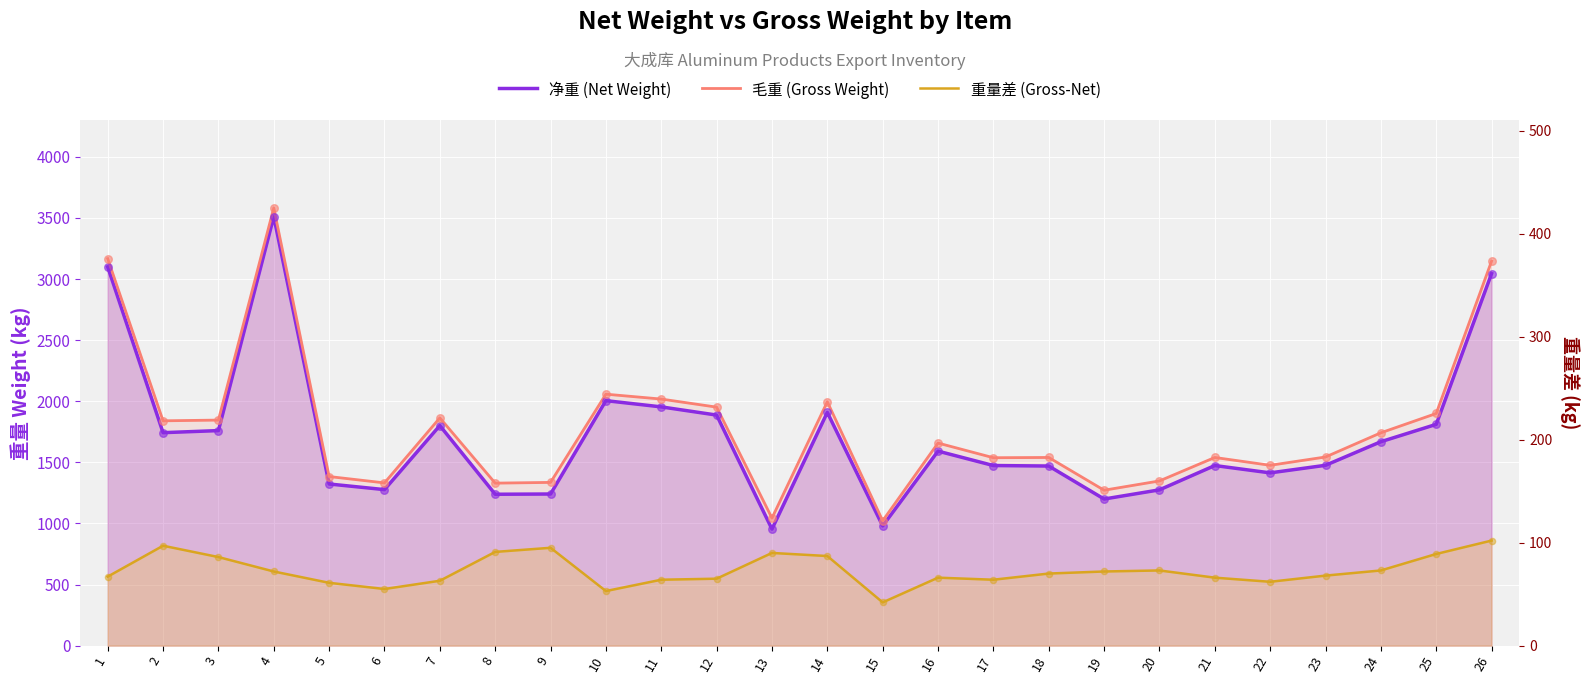

Which series has the largest Y range (max minus min)?

毛重 (Gross Weight)